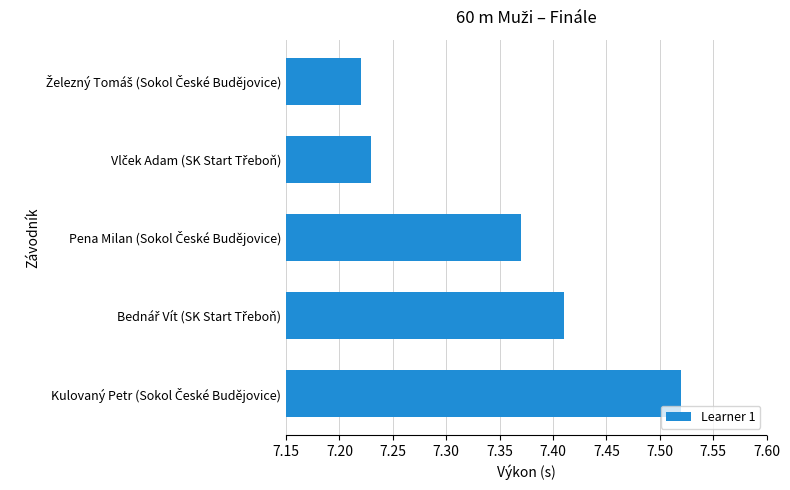

What is the difference between the maximum and minimum values?

0.3